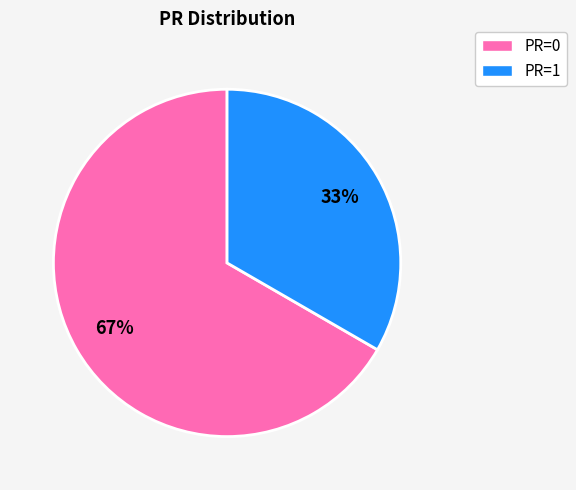

Does any single category account for the majority?

Yes